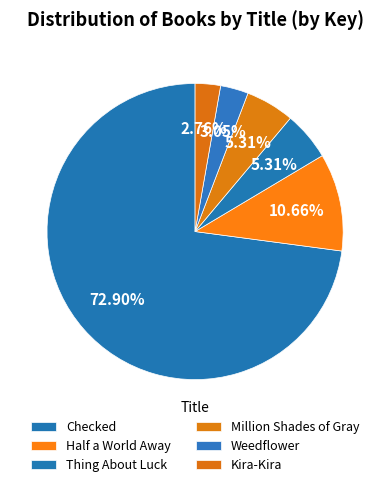

Is the sum of Thing About Luck and Million Shades of Gray greater than half?

No